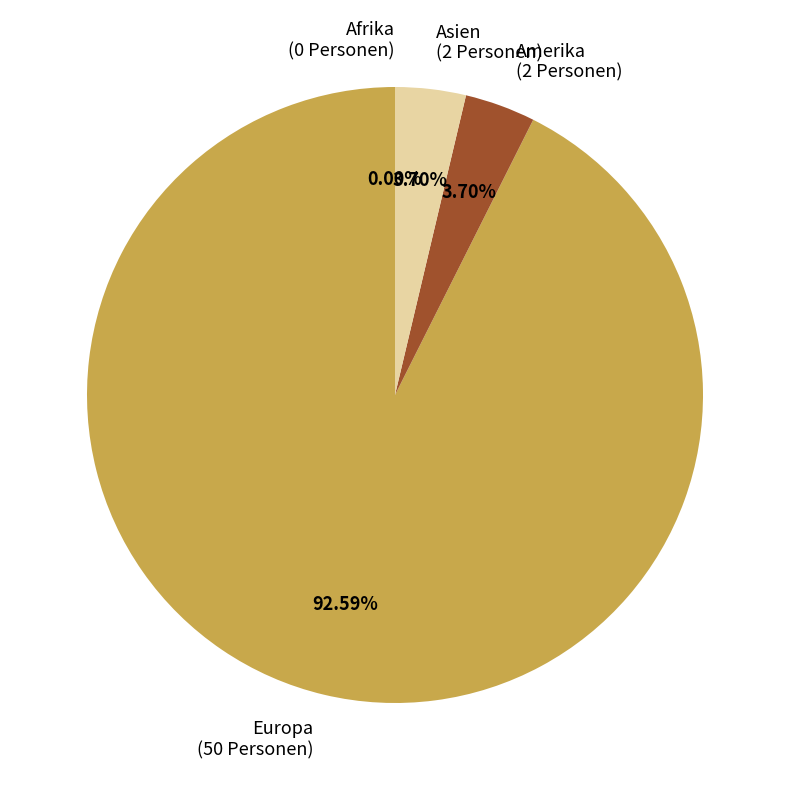

Combined, do Europa and Asien account for over 50%?

Yes